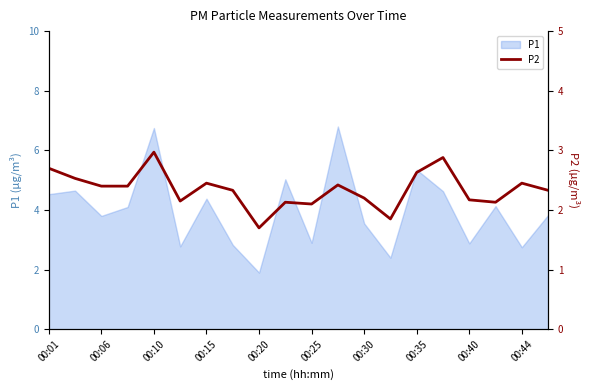

Is it true that the value at 19 is 1.3?

False